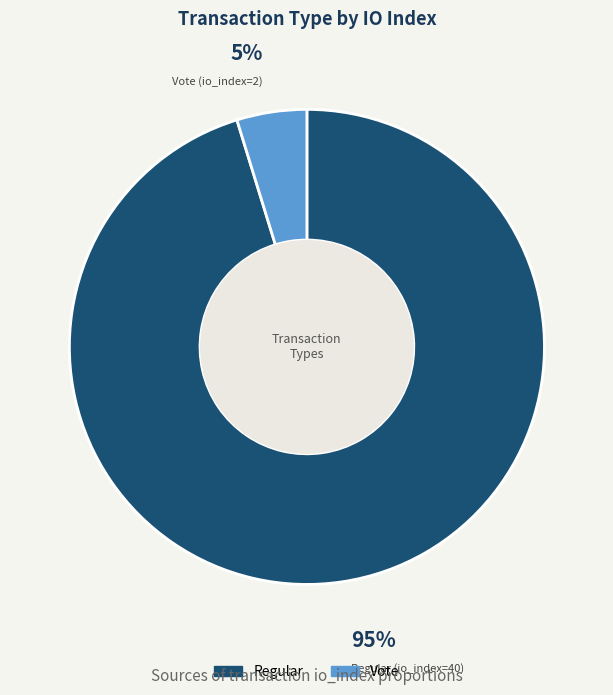

Which category accounts for the majority?

Regular